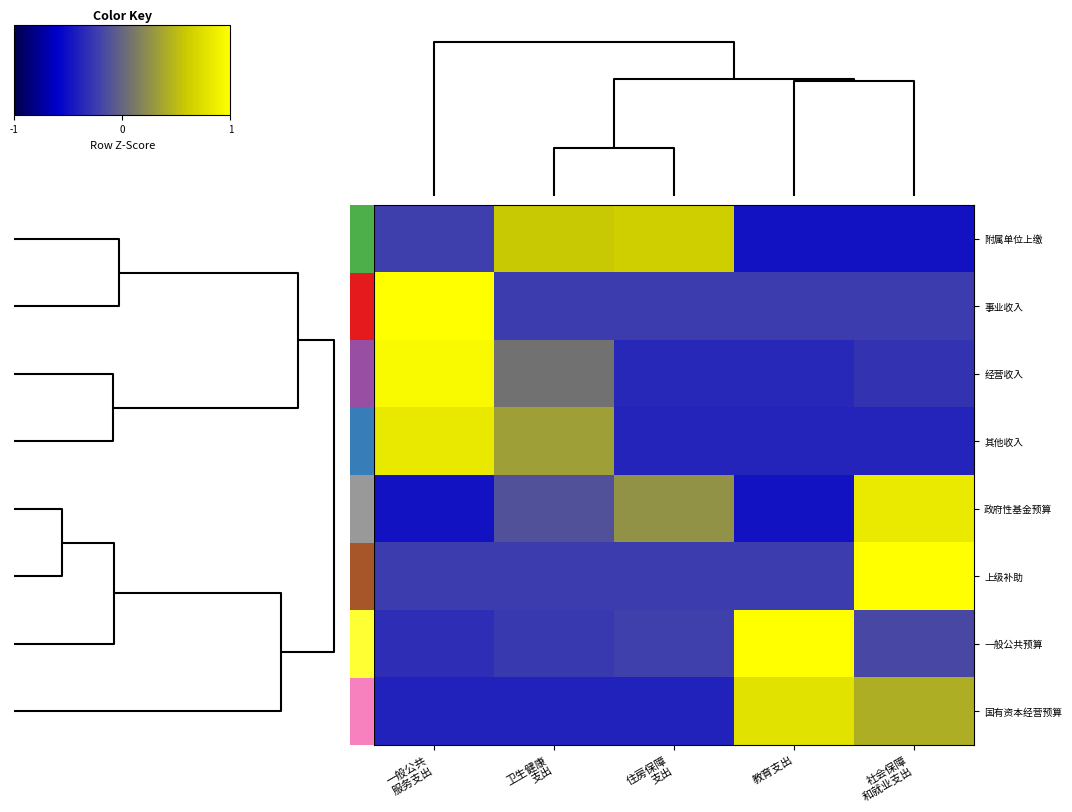

Rank the series at 教育支出 from lowest to highest value.

政府性基金预算, 附属单位上缴, 其他收入, 经营收入, 上级补助, 事业收入, 国有资本经营预算, 一般公共预算